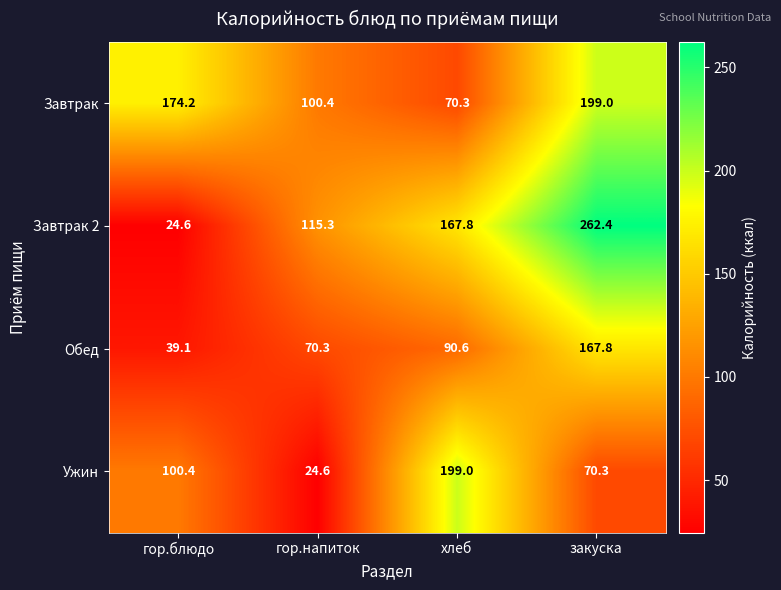

At which category does the chart reach its peak across all series?

закуска